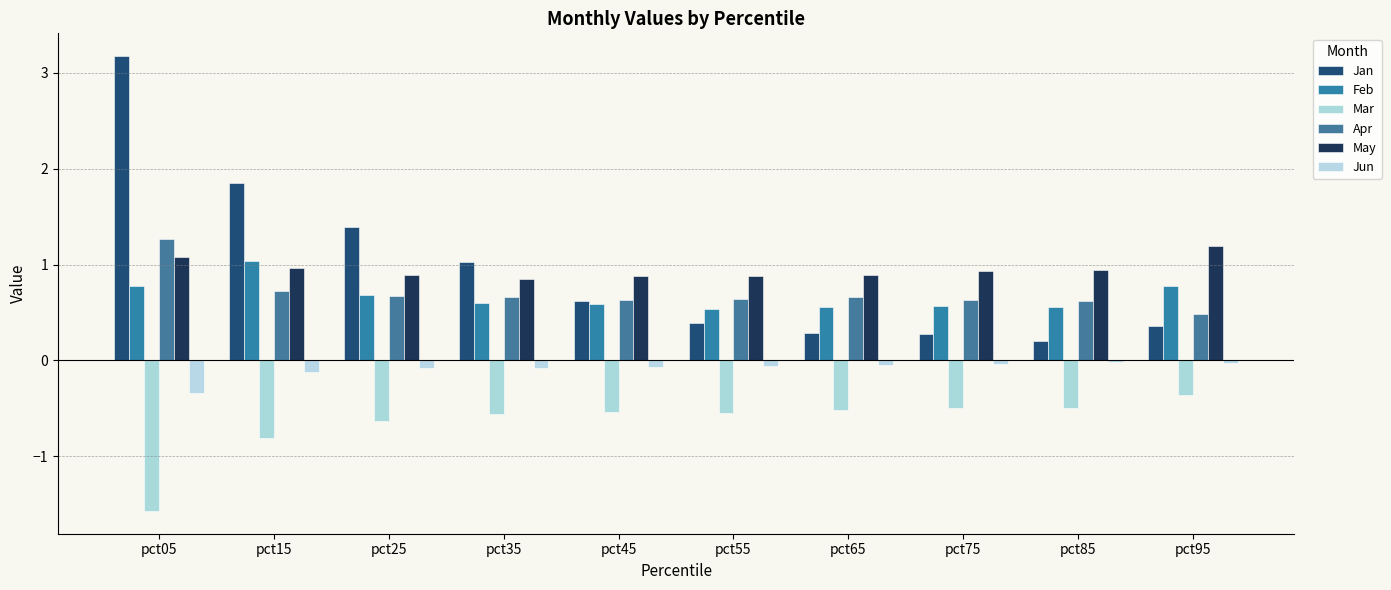

Are the bars horizontal?

No